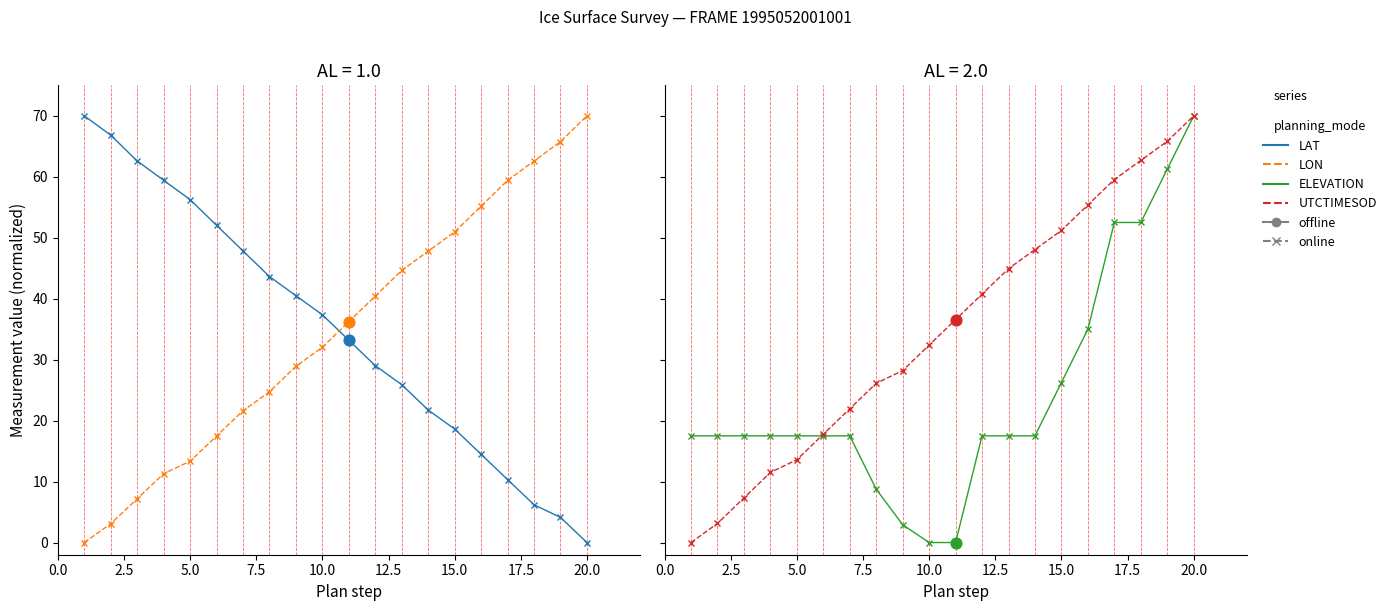

What are all the series names shown in the legend?

LAT, LON, ELEVATION, UTCTIMESOD